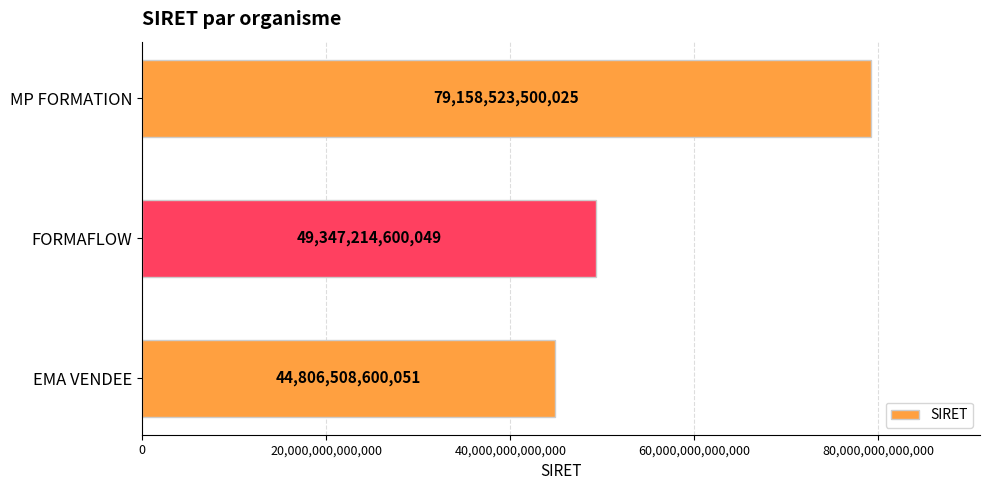

How many values are between 44806508600051 and 79158523500025?

3